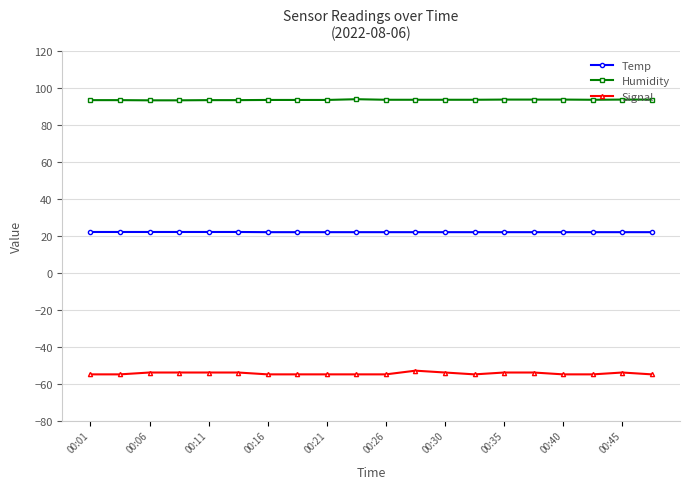

What is the sum of all Signal values?

-1090.0